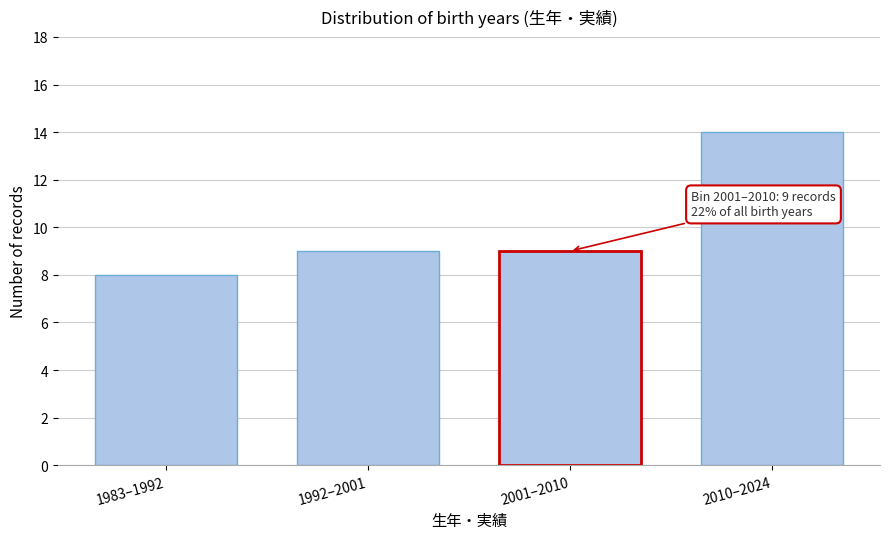

Reading left to right, extract all data points from this chart.

8	9	9	14